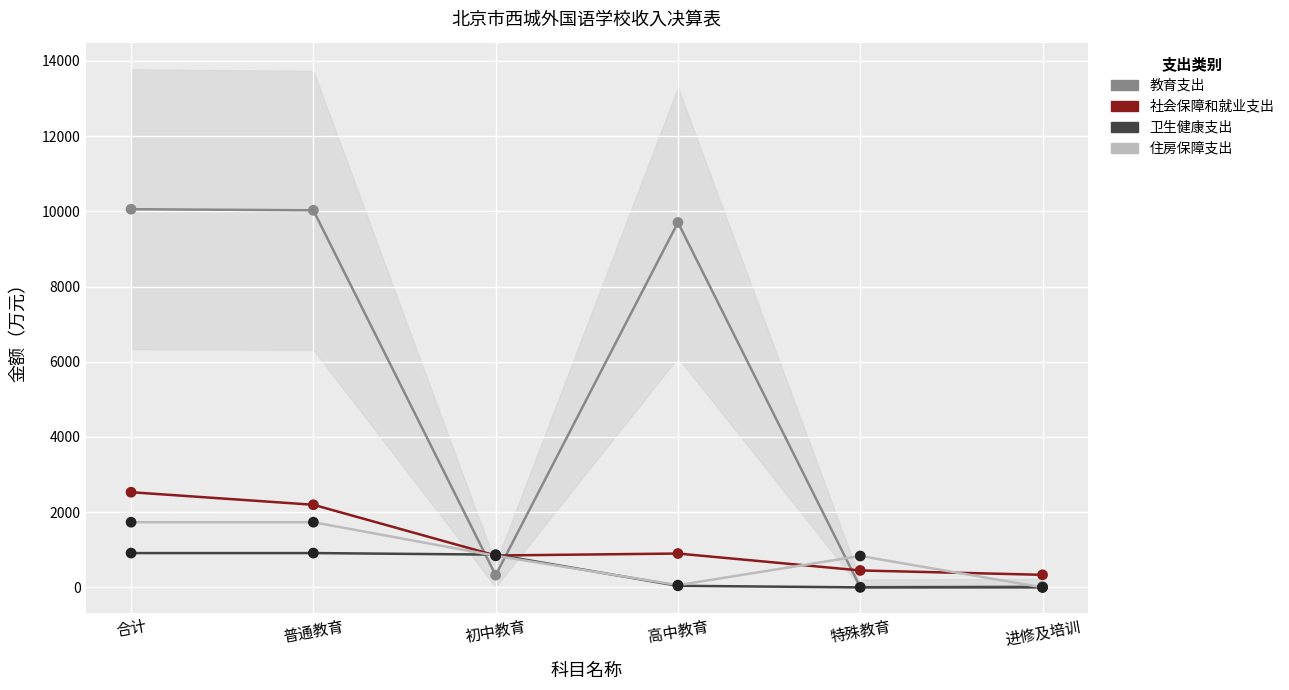

Which series has the widest spread of Y values?

教育支出